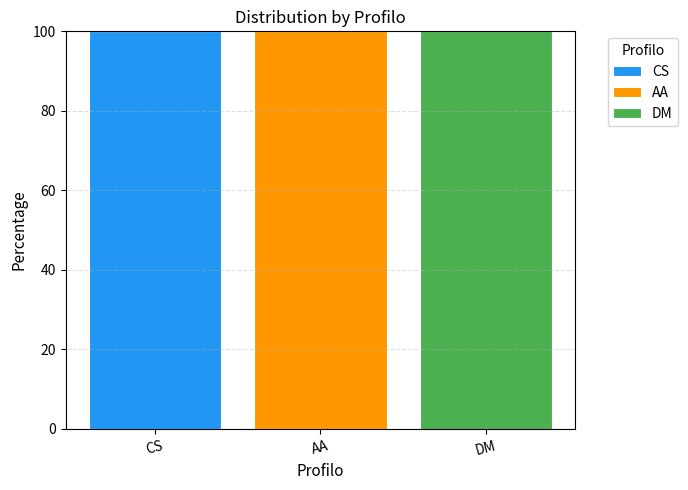

True or false: CS has a value of 141 at CS.

False